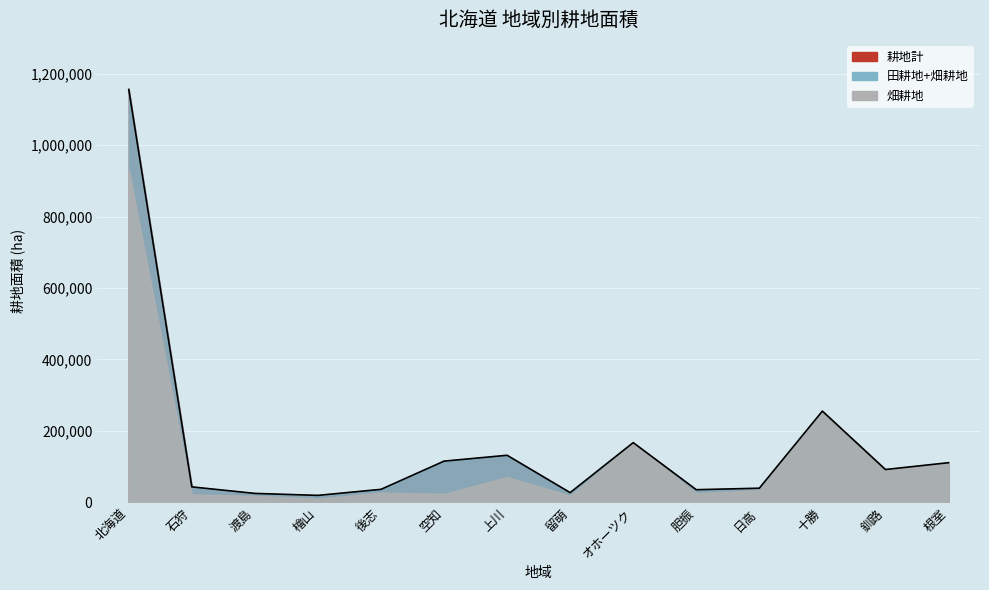

What is the difference between the values at 根室 and 胆振?

75600